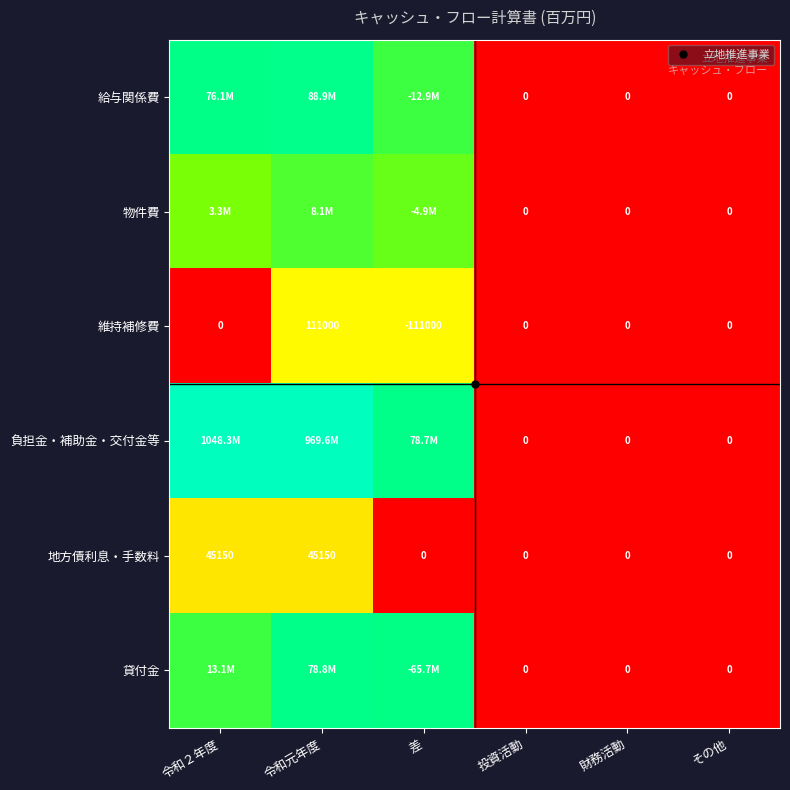

How many distinct data groups are displayed?

6